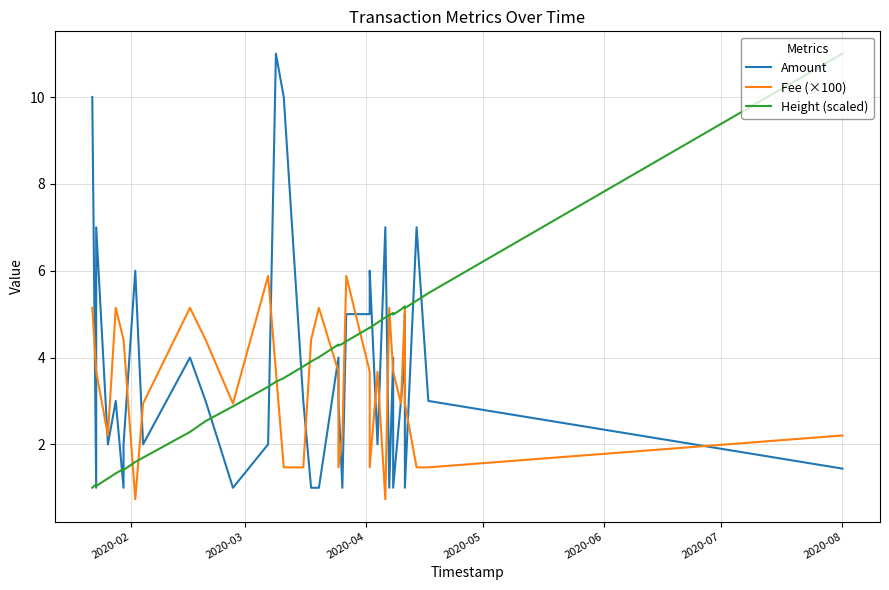

True or false: Height (scaled) and Amount intersect in this chart.

True